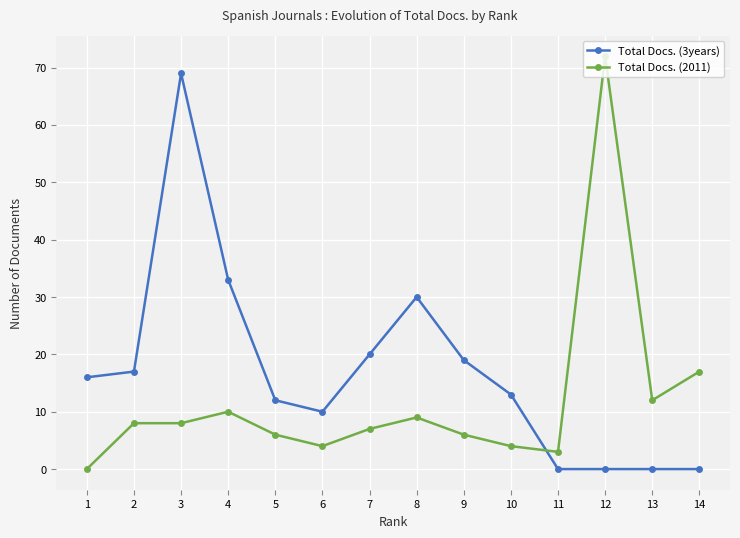

At how many categories does at least one series exceed 64?

2